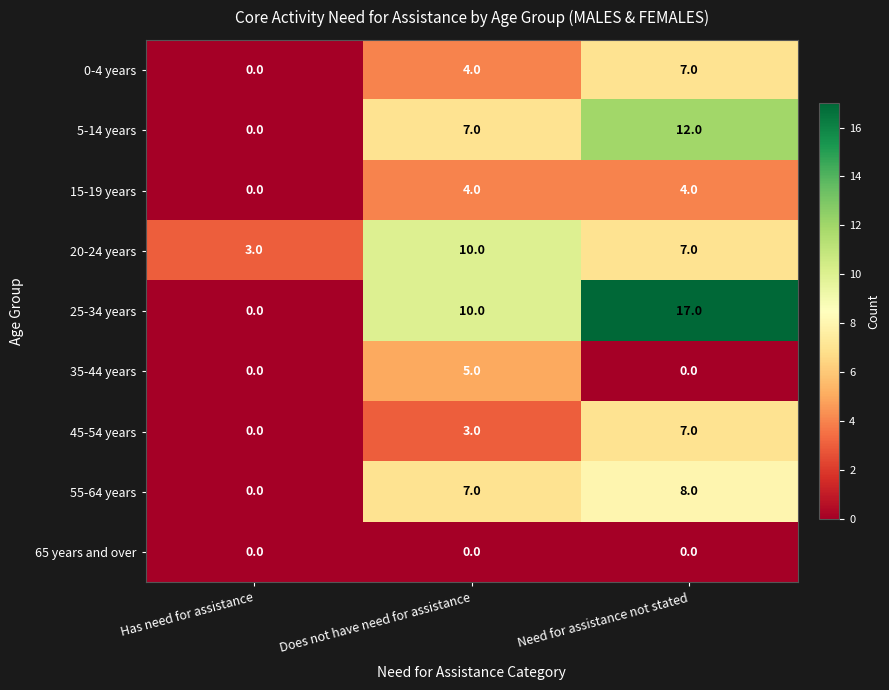

Which series has the largest total across all categories?

25-34 years